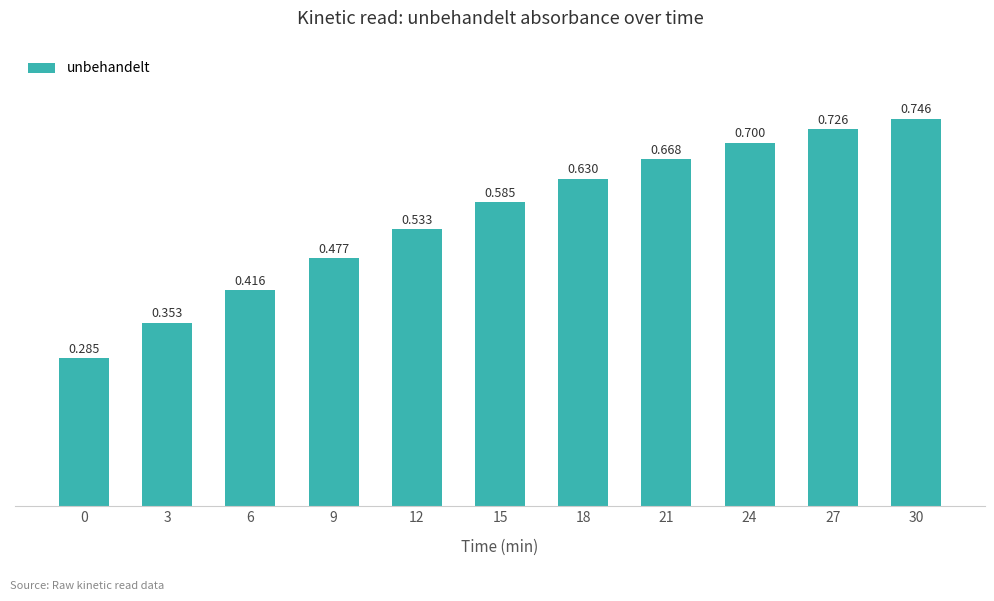

Is it true that the value at 0 is 0.4?

False